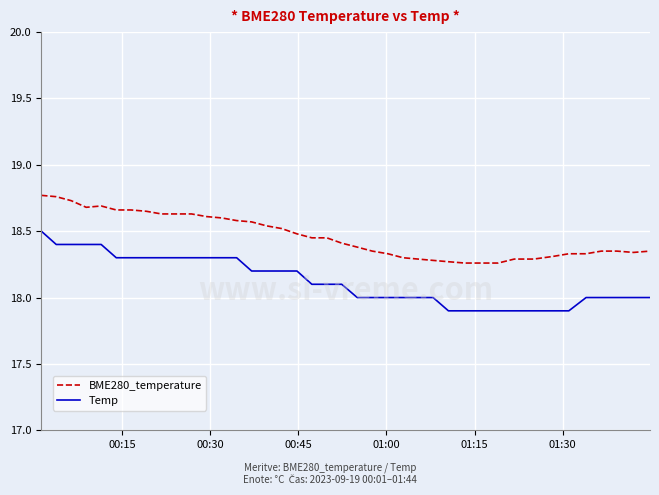

True or false: Temp and BME280_temperature cross at least once.

False